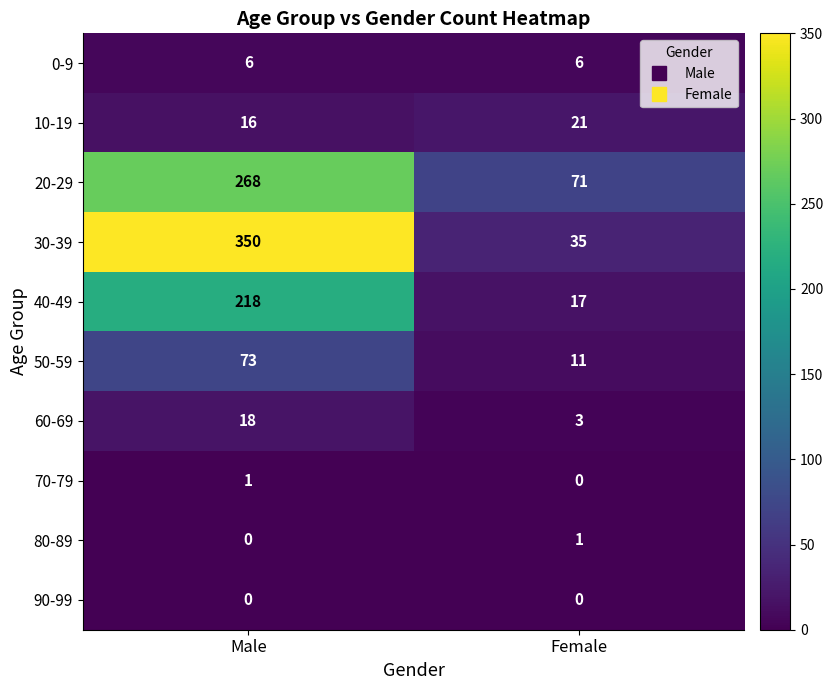

What is the maximum value shown in the chart?

350